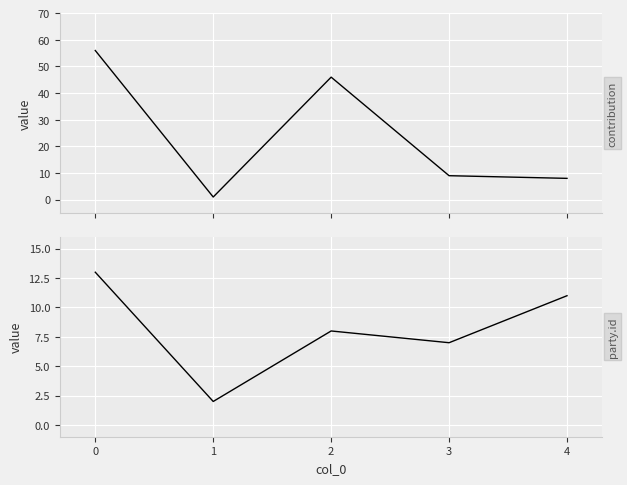

What is the minimum value shown in the chart?

1